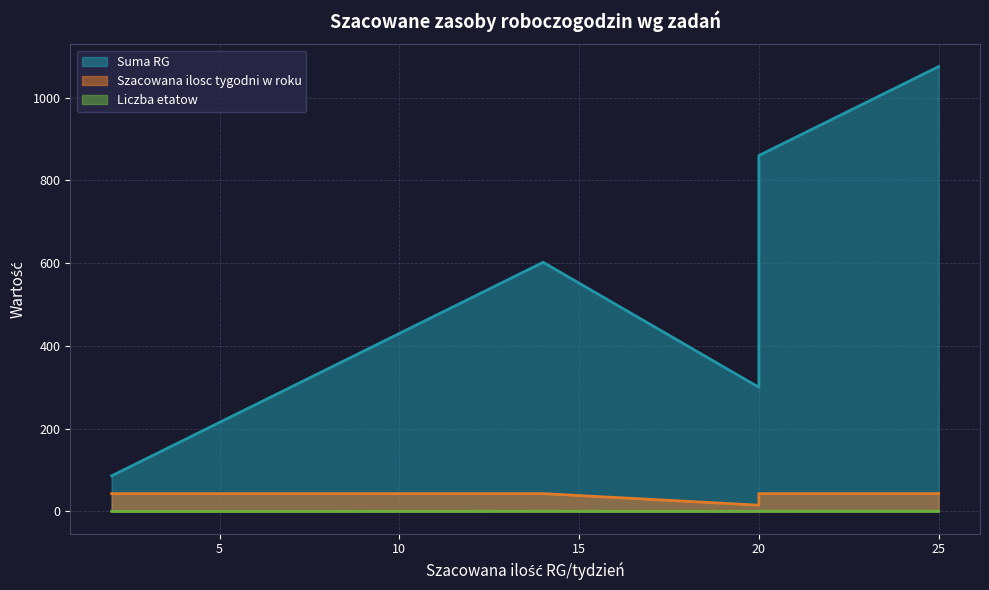

What is the lowest value of the Liczba etatow series?

0.1